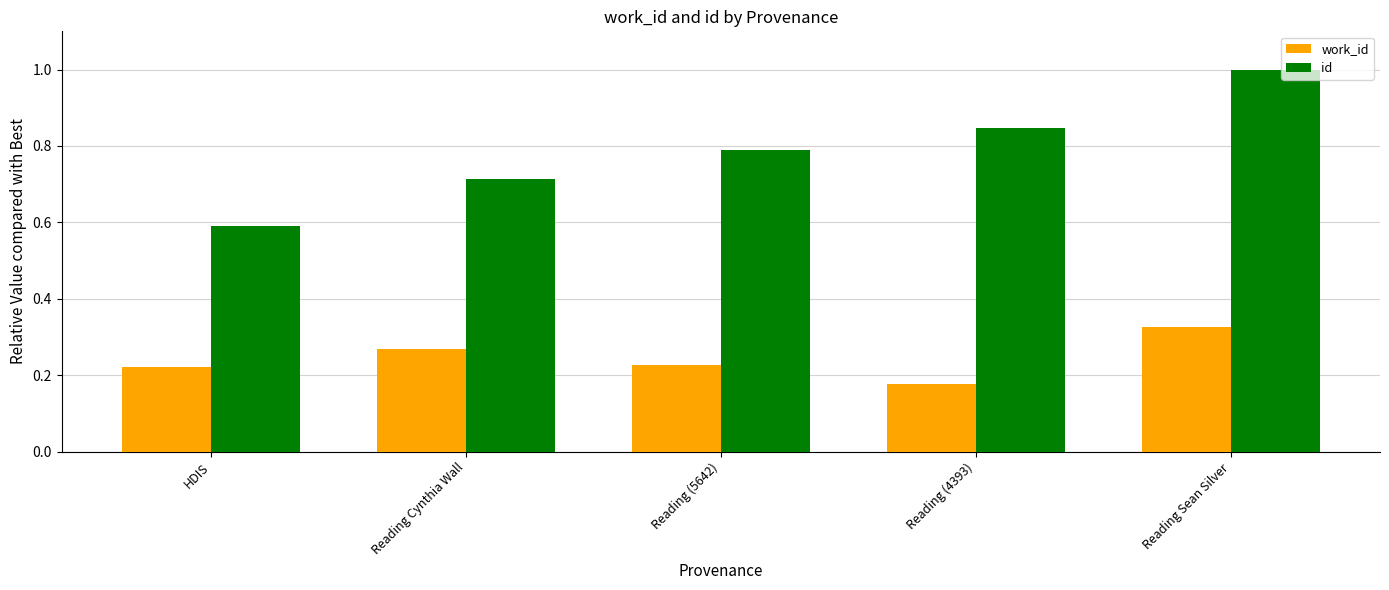

True or false: id has a value of 1.2 at Reading (4393).

False